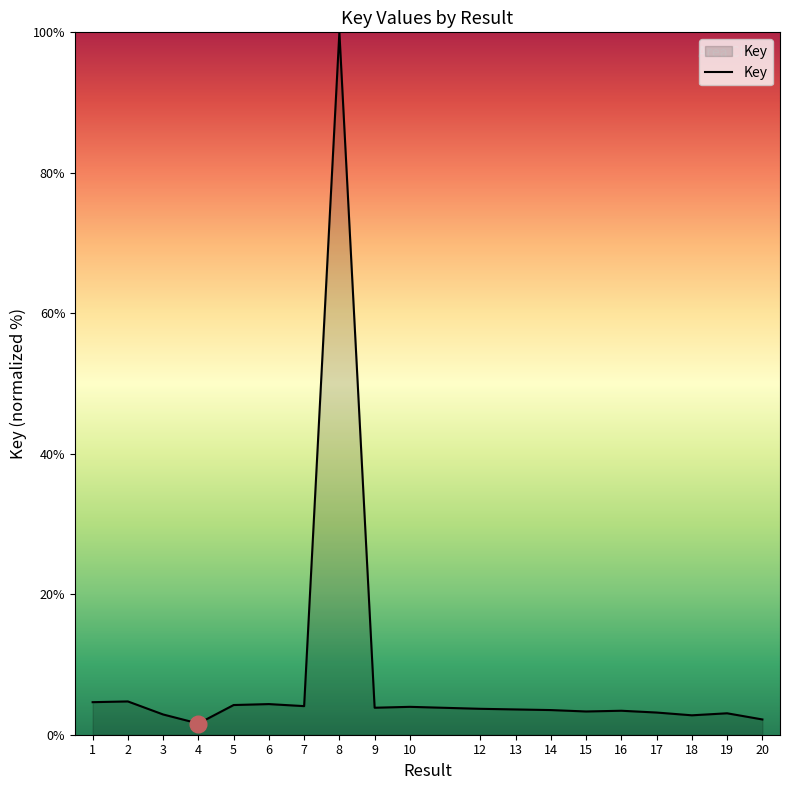

Read the value at 12.

3.7